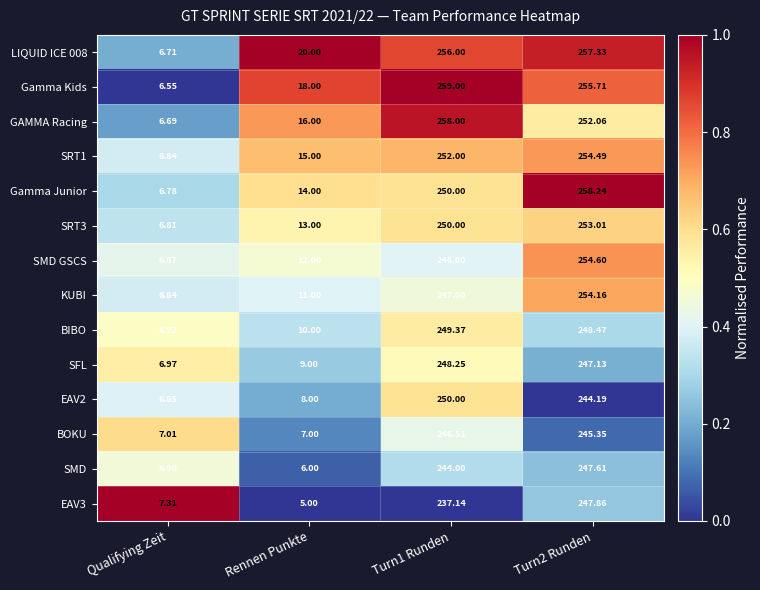

At which label is SRT1 closest to 130?

Rennen Punkte